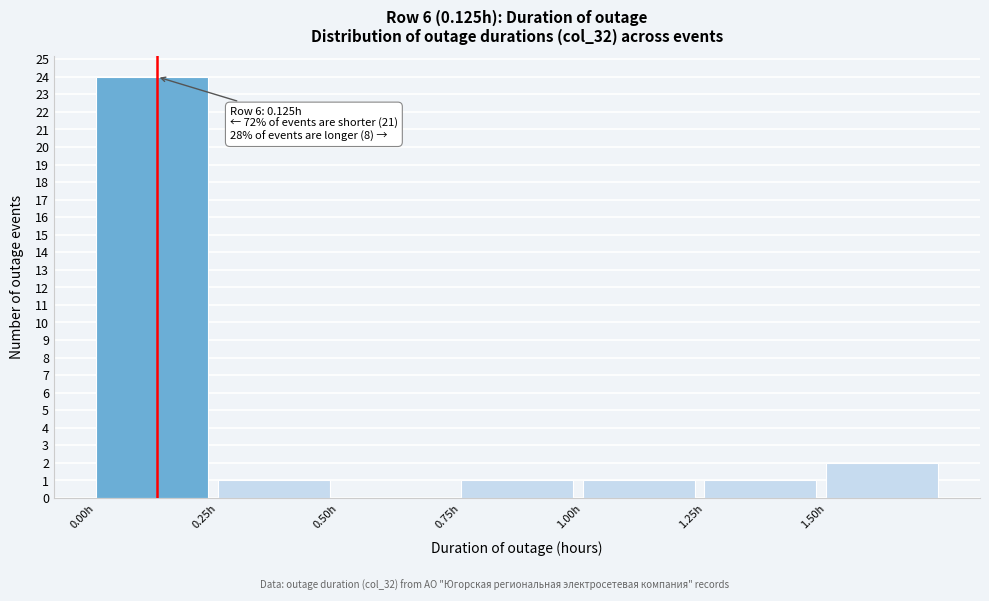

Over which range of the x-axis is the bar tallest?

0.00 to 0.25